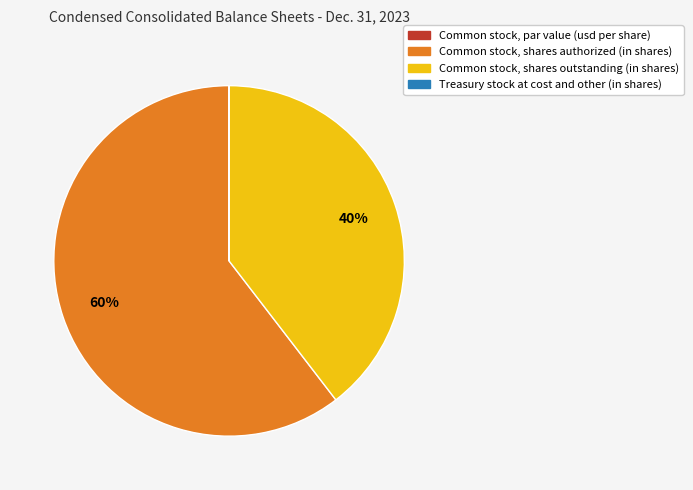

Does any single category account for the majority?

Yes